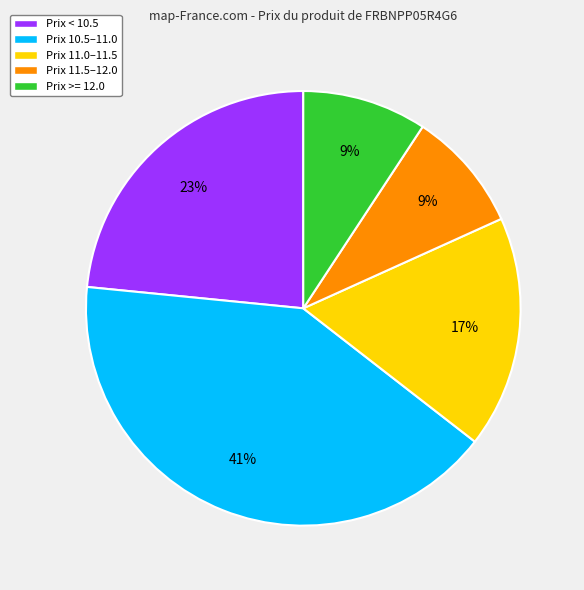

To the nearest percent, what percentage of the pie is Prix 11.0–11.5?

17%